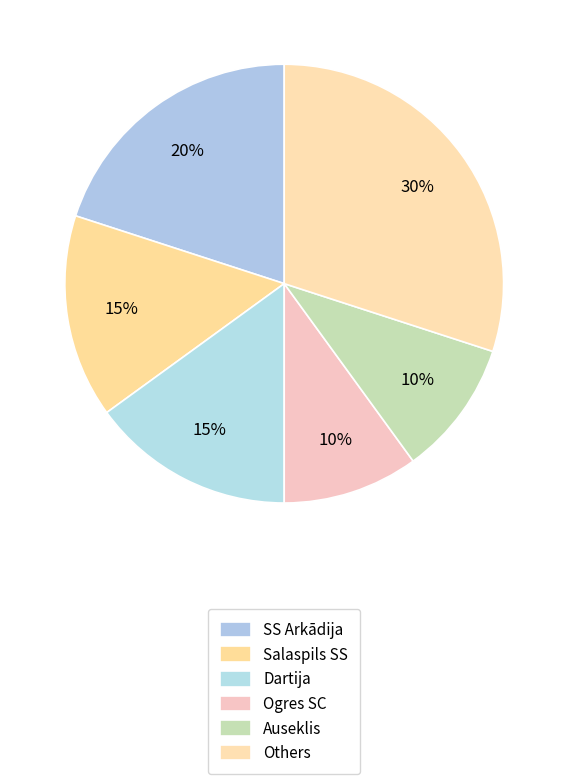

How many segments does this pie chart have?

6